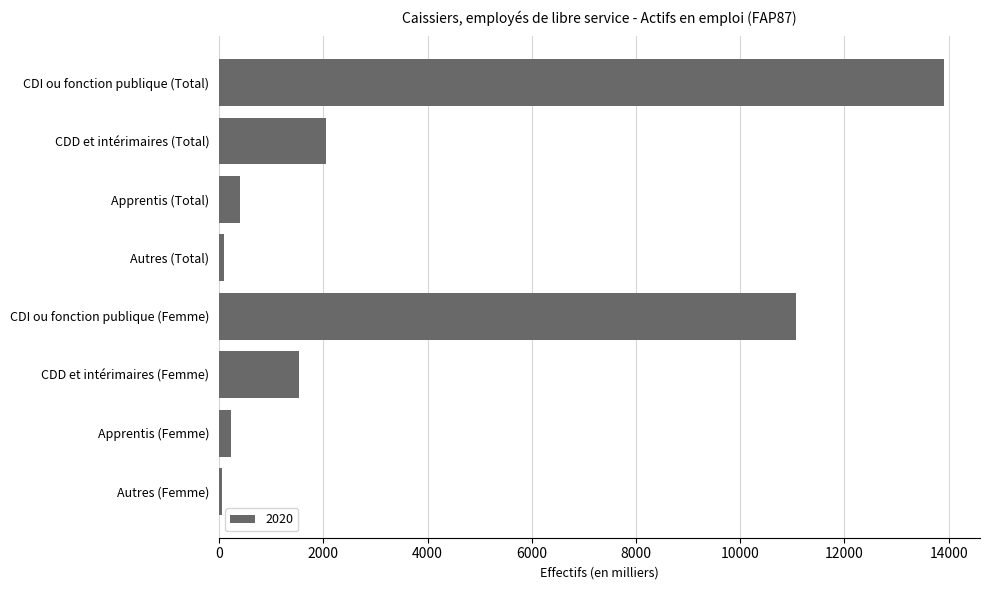

Where is the data nearest to the value 6981?

CDI ou fonction publique (Femme)